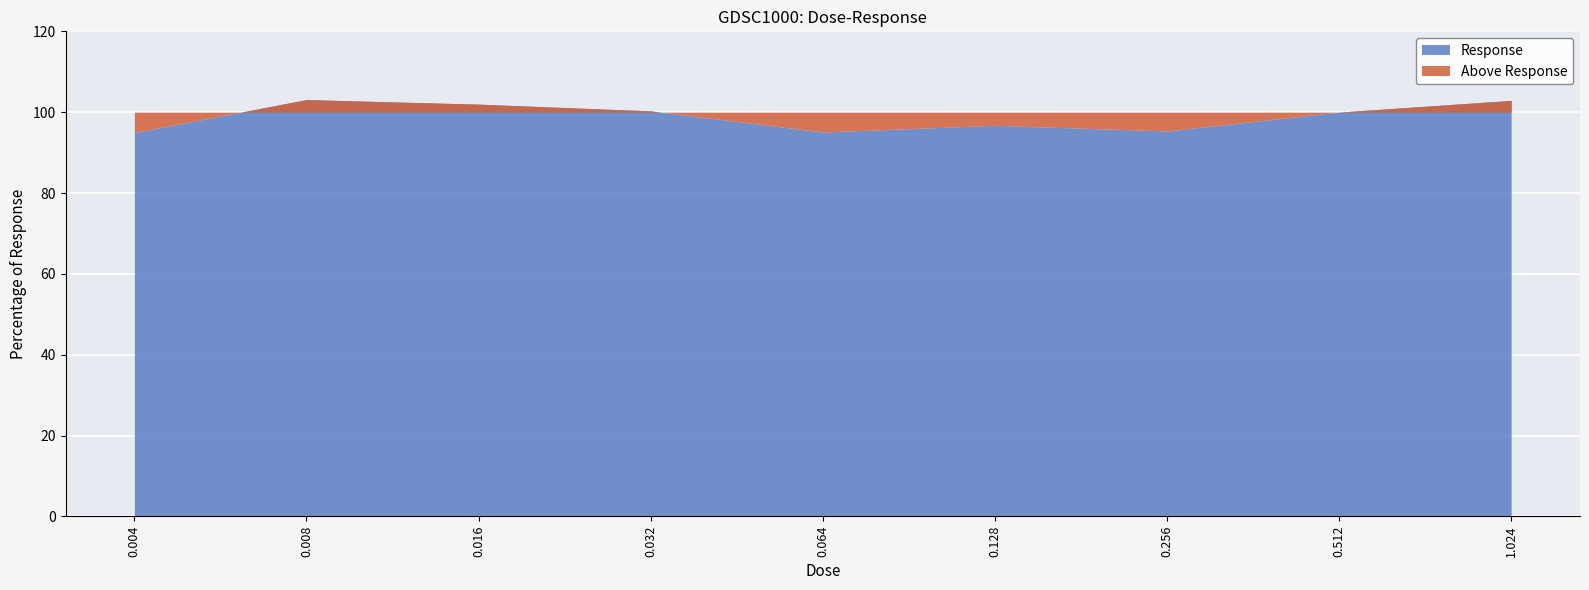

Which has a higher value, 0.128 or 1.024?

1.024